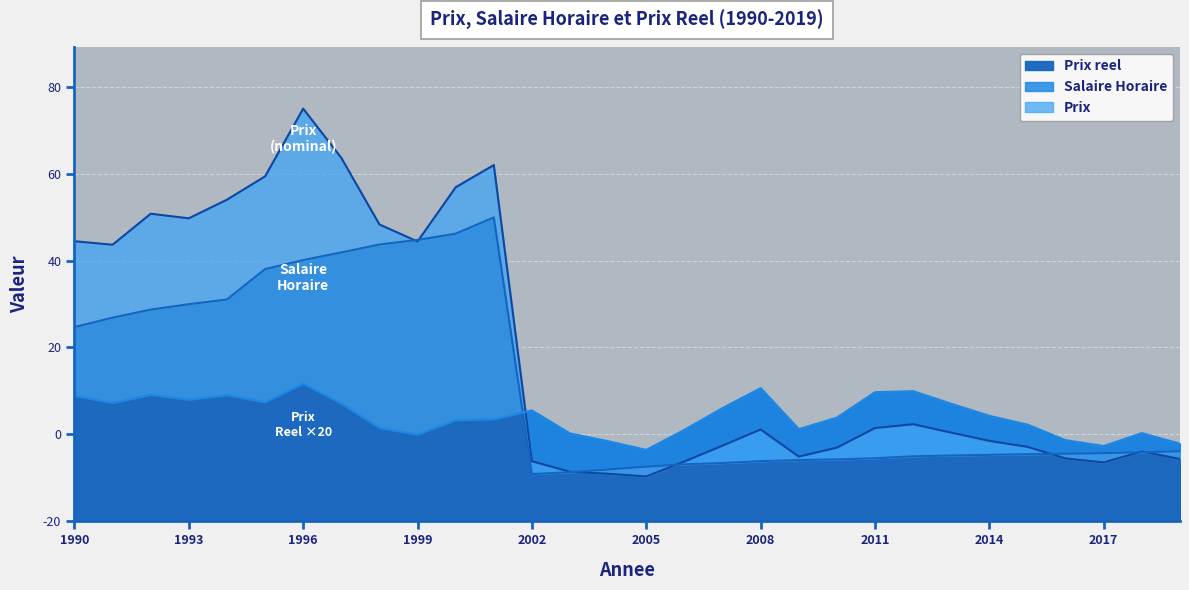

The value of Salaire Horaire at 2004 is 11.8. True or false?

True